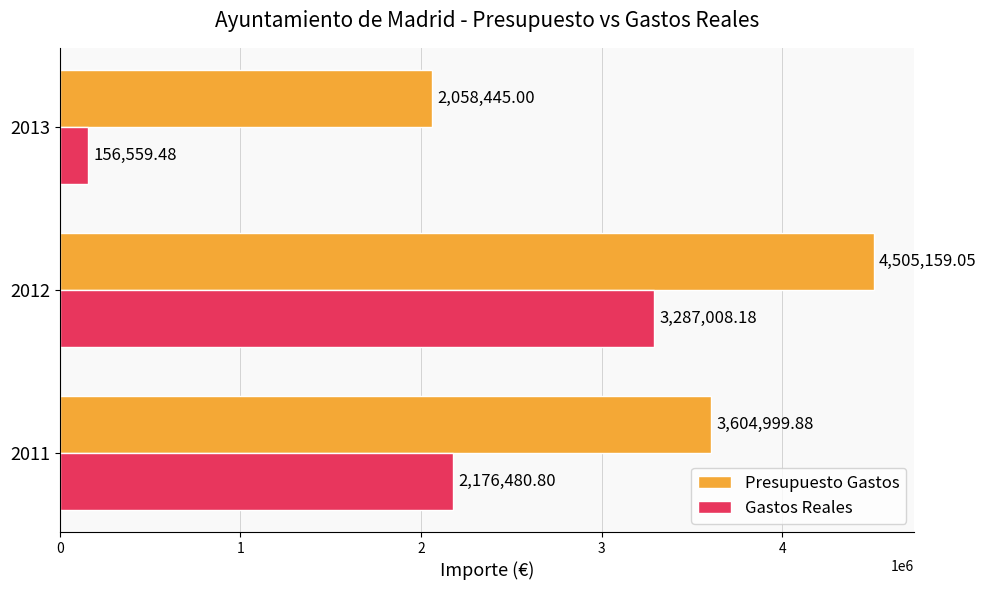

How many values in the Presupuesto Gastos series exceed 3604999?

2